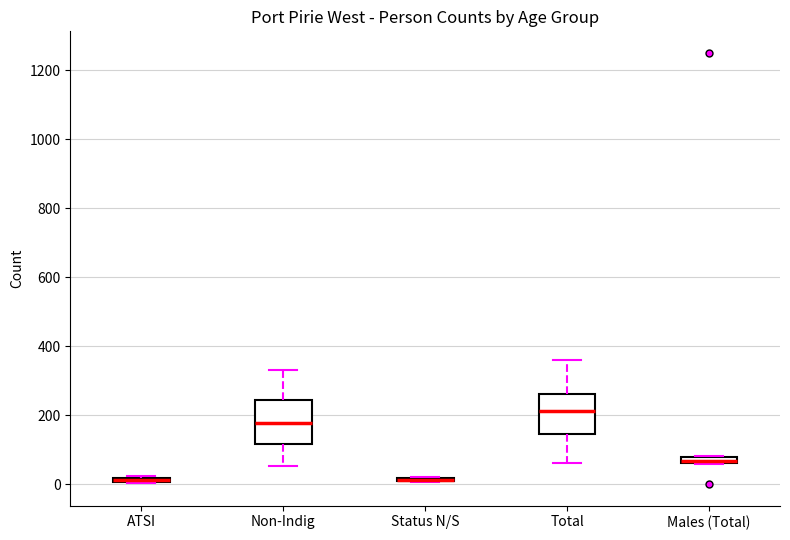

Where is the lower edge of the box for Males (Total) on the y-axis? The values are not printed on the chart, so give them approximately, as read against the axis.

60